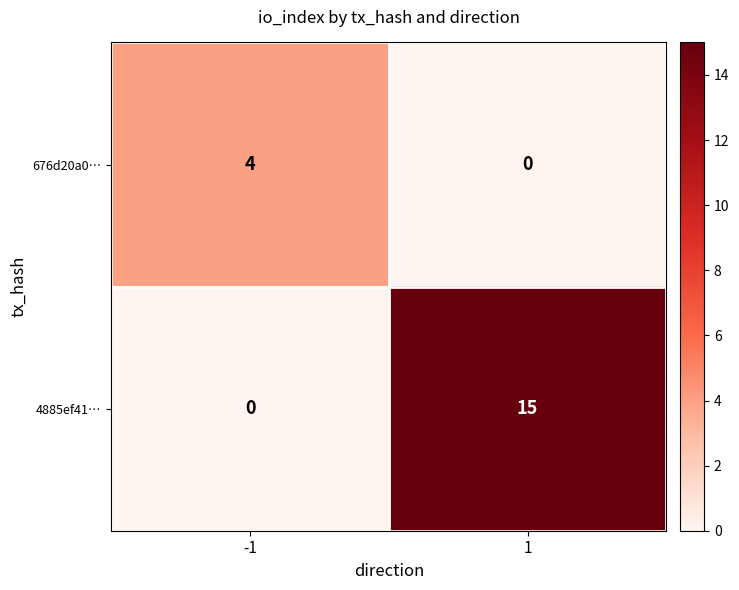

Which series has the widest spread of values?

4885ef41…